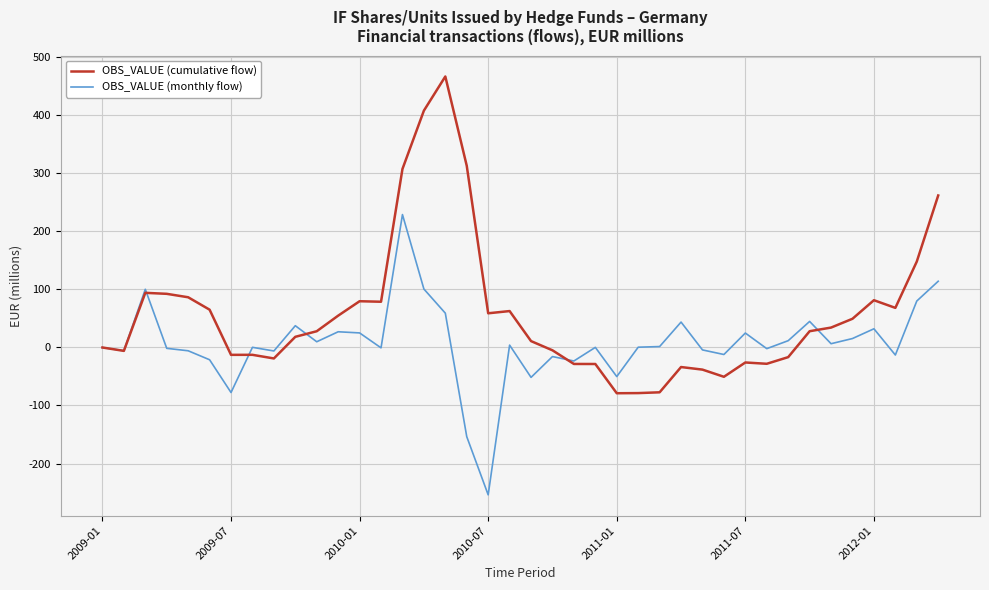

What is the maximum value for OBS_VALUE (monthly flow)?

228.4